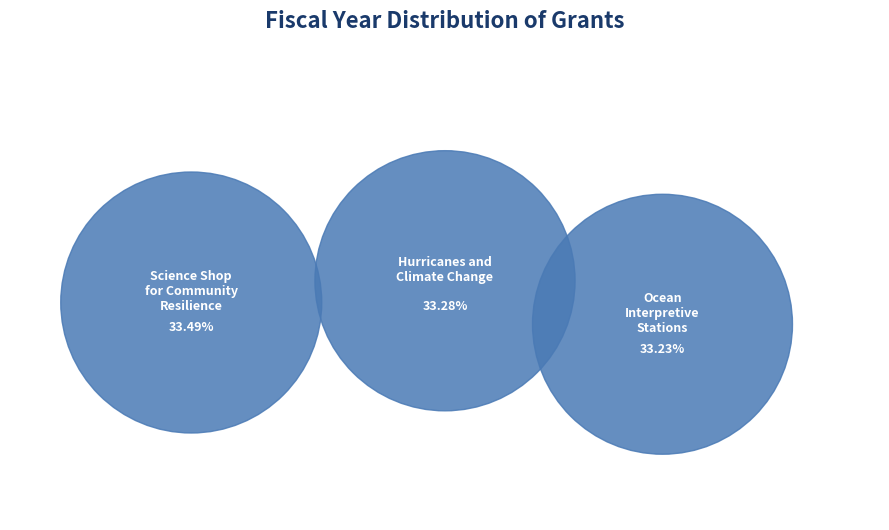

Is there a majority slice in this chart?

No